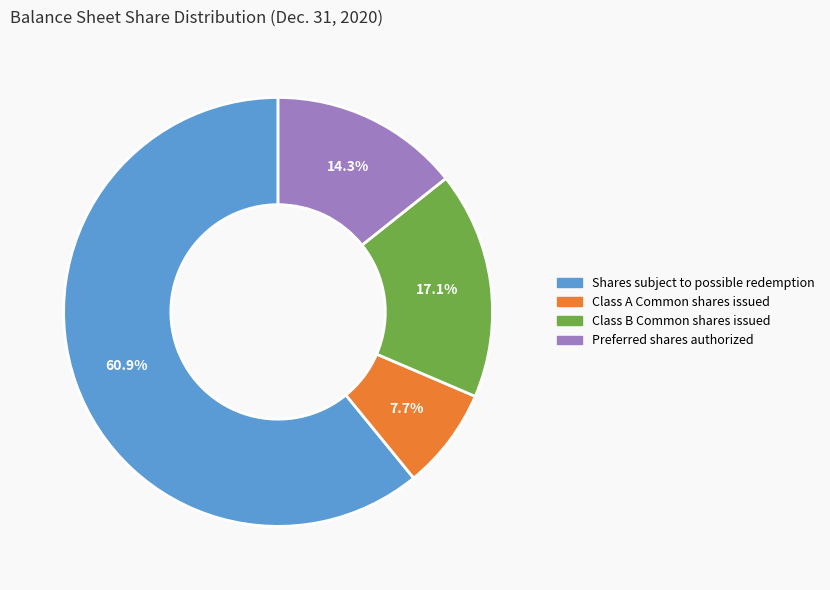

What is the smallest slice in the pie chart?

Class A Common shares issued